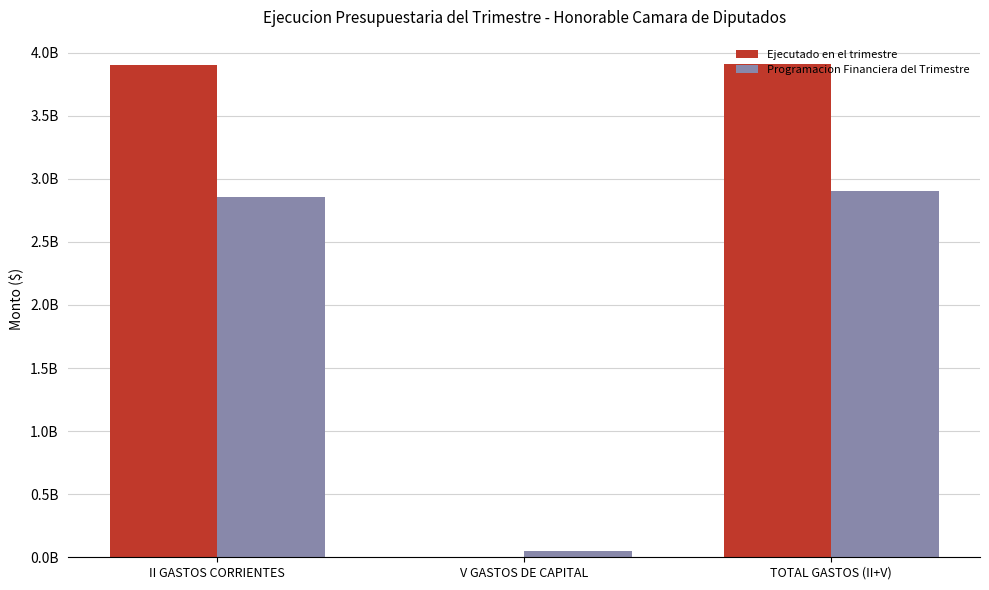

What is the total value across all series at TOTAL GASTOS (II+V)?

6810531914.9